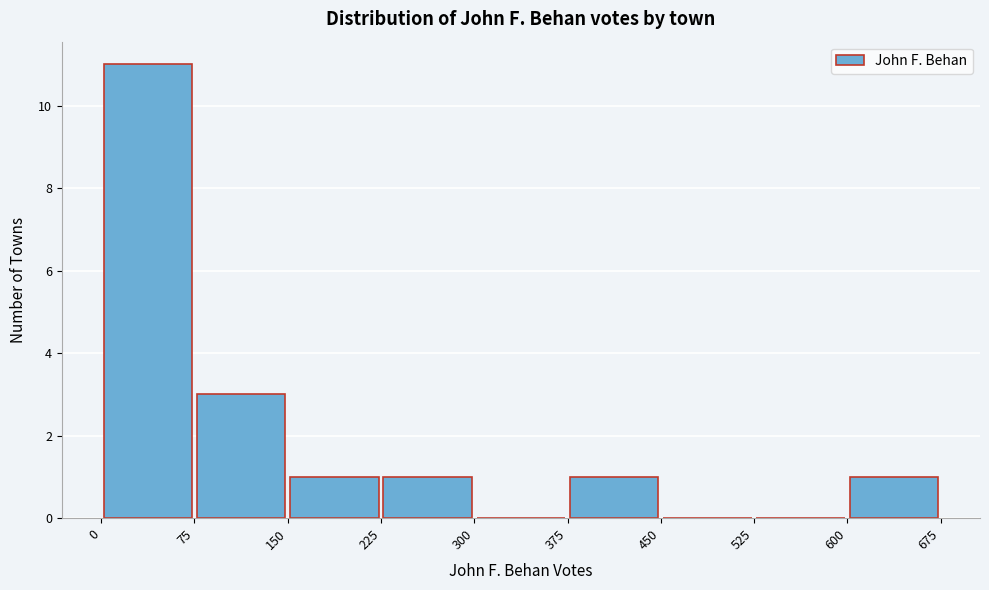

Reading left to right, transcribe this chart: for each bar, give the range it covers on the x-axis and its height. The values are not printed on the chart, so give them approximately, as read against the axis.

0 to 75: 11
75 to 150: 3
150 to 225: 1
225 to 300: 1
300 to 375: 0
375 to 450: 1
450 to 525: 0
525 to 600: 0
600 to 675: 1